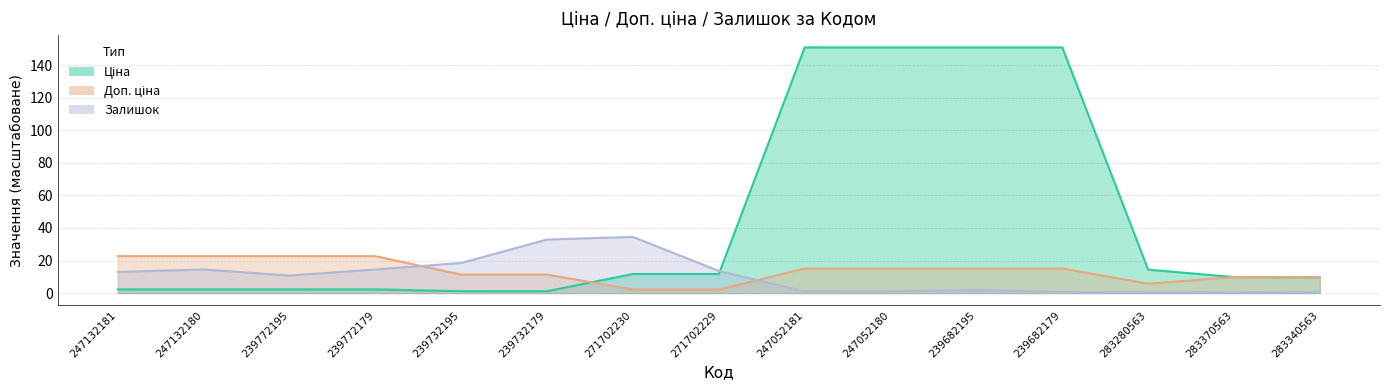

How many values in the Ціна series exceed 9?

9